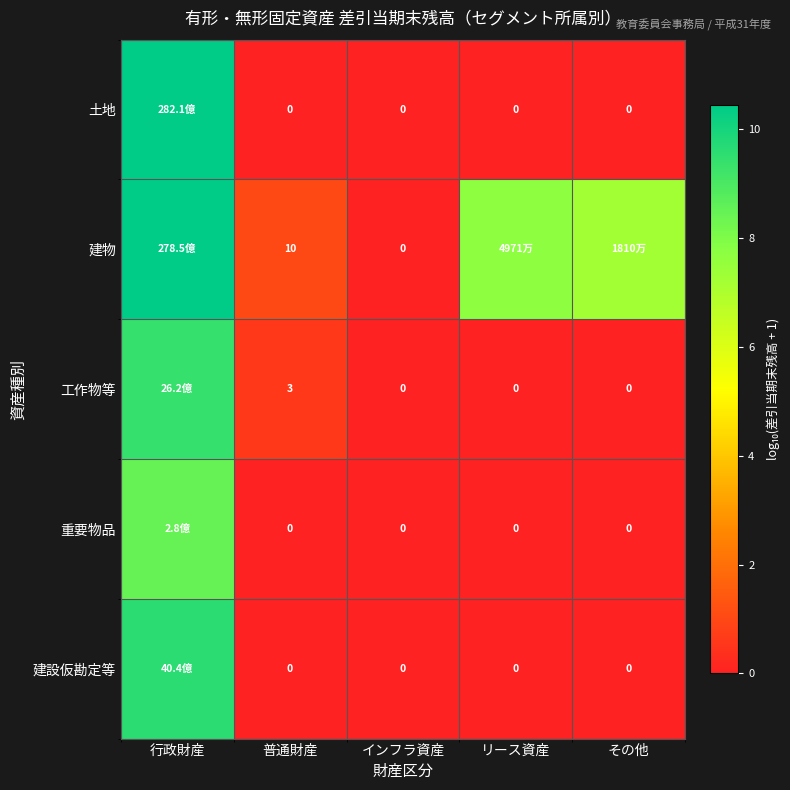

Which has a higher value, リース資産 or その他?

リース資産